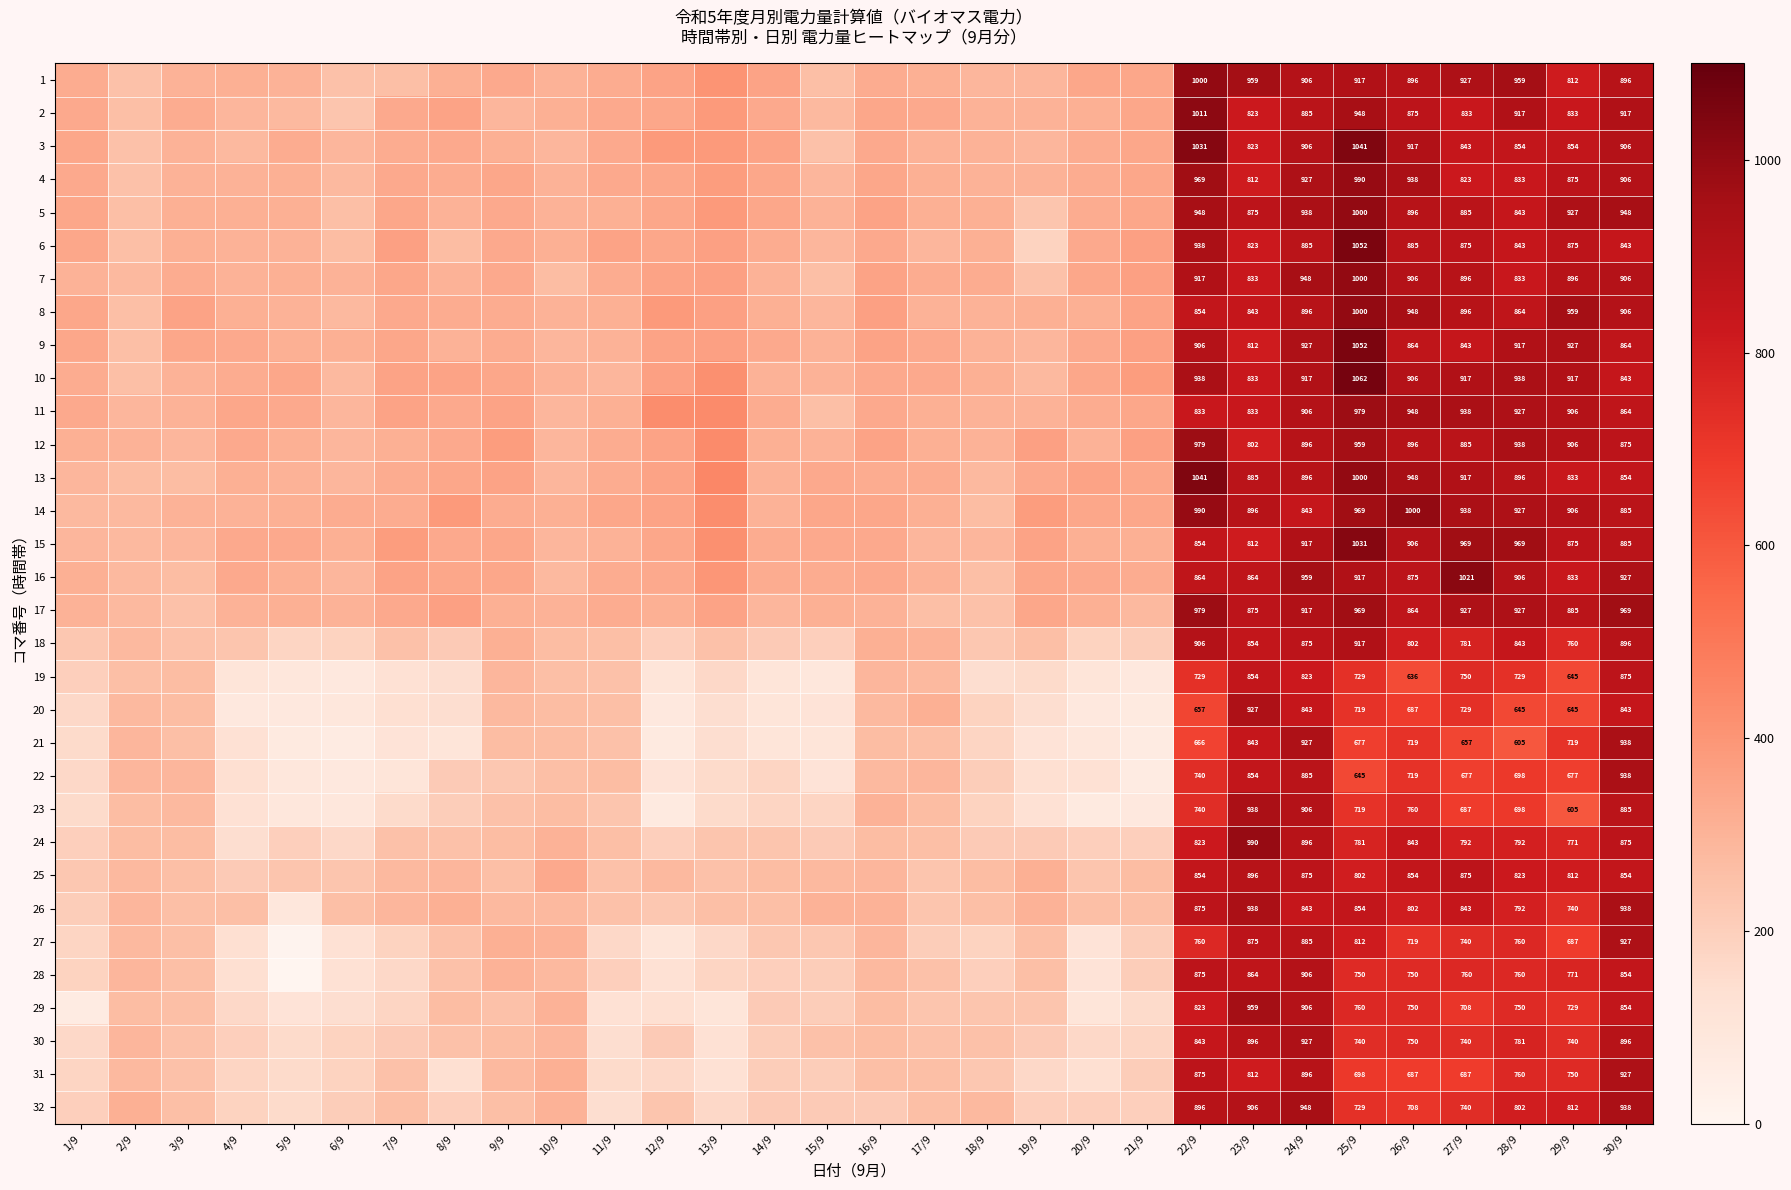

Between 22/9 and 6/9, which is larger?

22/9